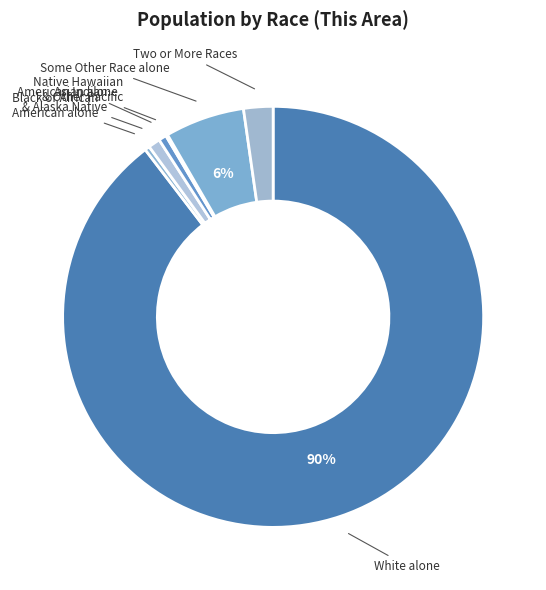

Is there any slice that represents more than half of the pie?

Yes